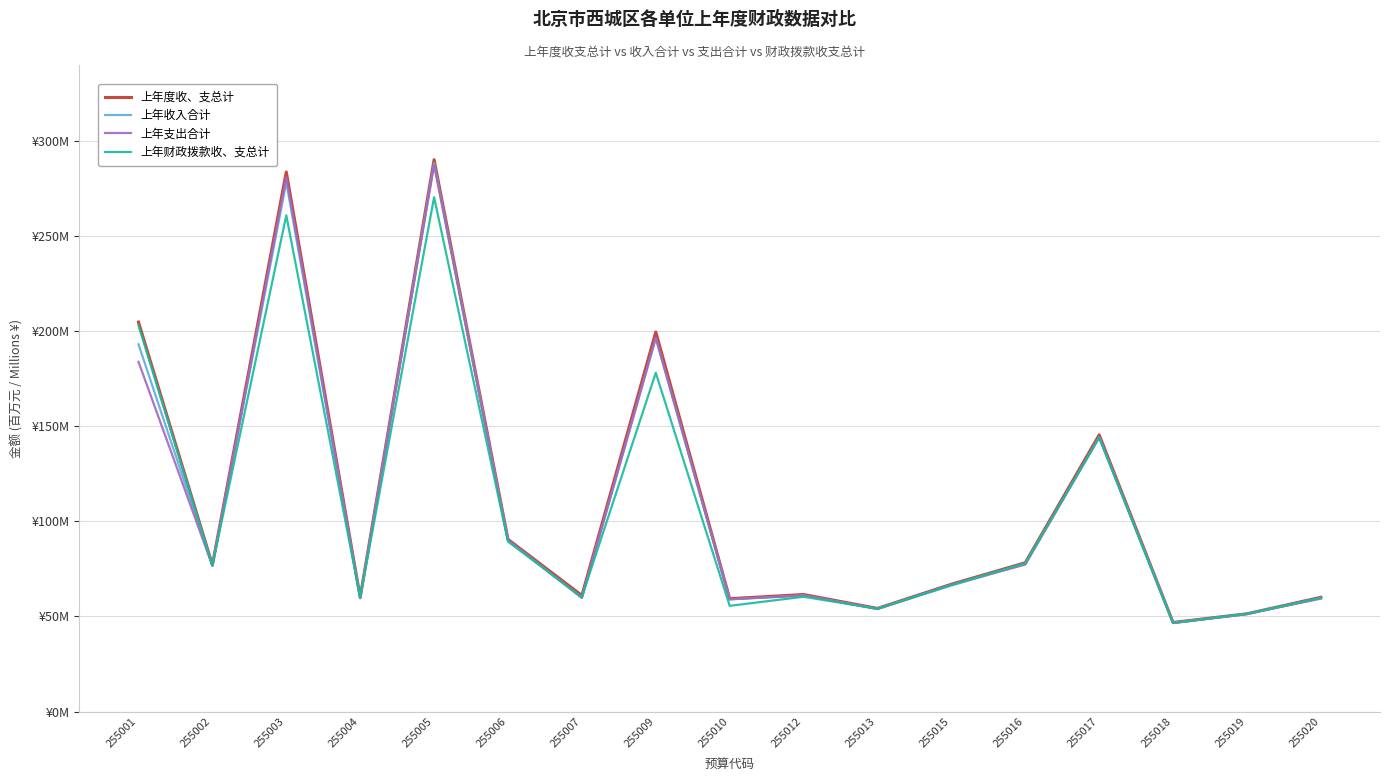

Is this an area chart (filled region under the line)?

No